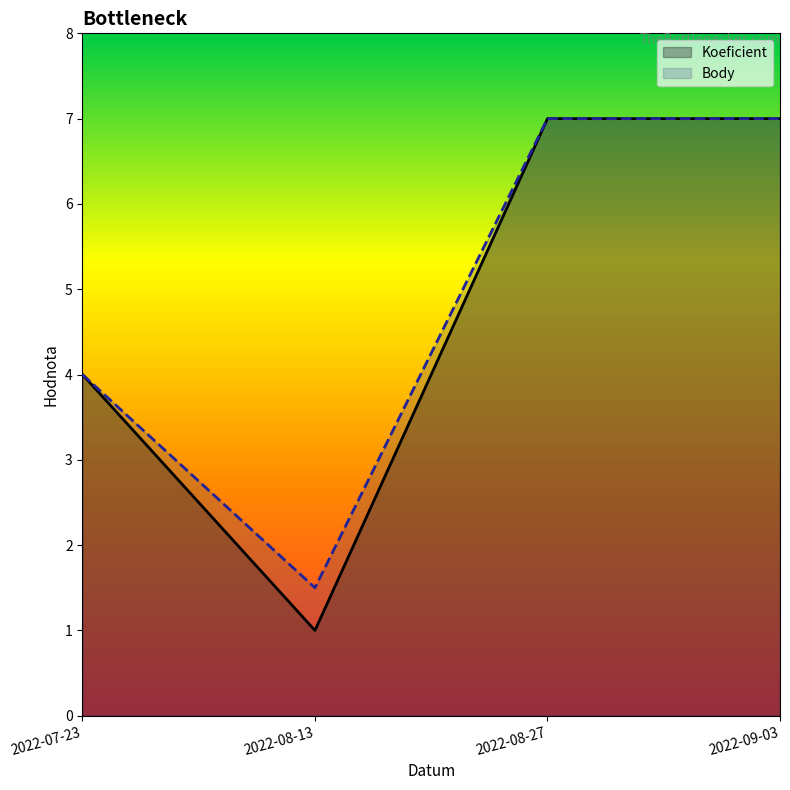

Which category has the highest value in the Koeficient series?

2022-08-27